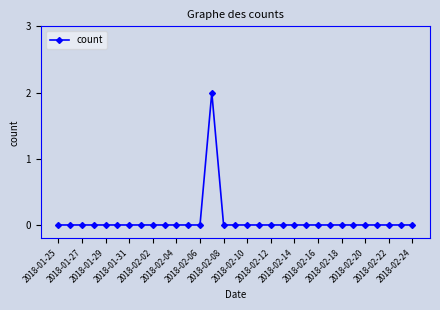

Count the number of categories in the chart.

31